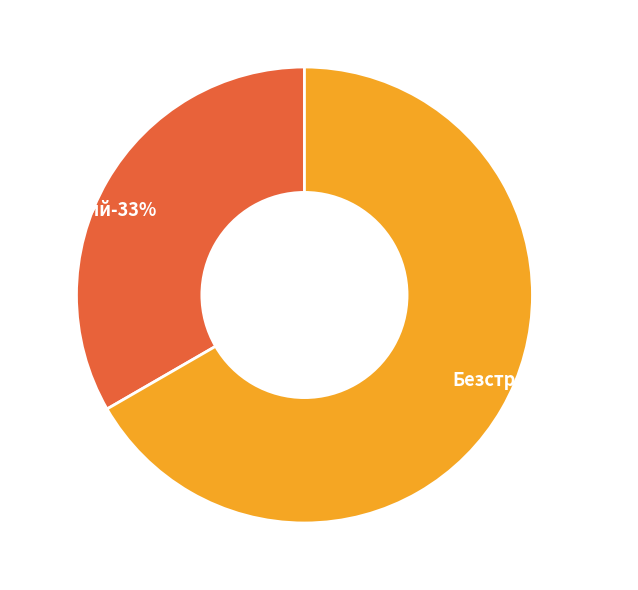

Is it true that Строковий is 44% of the pie?

False